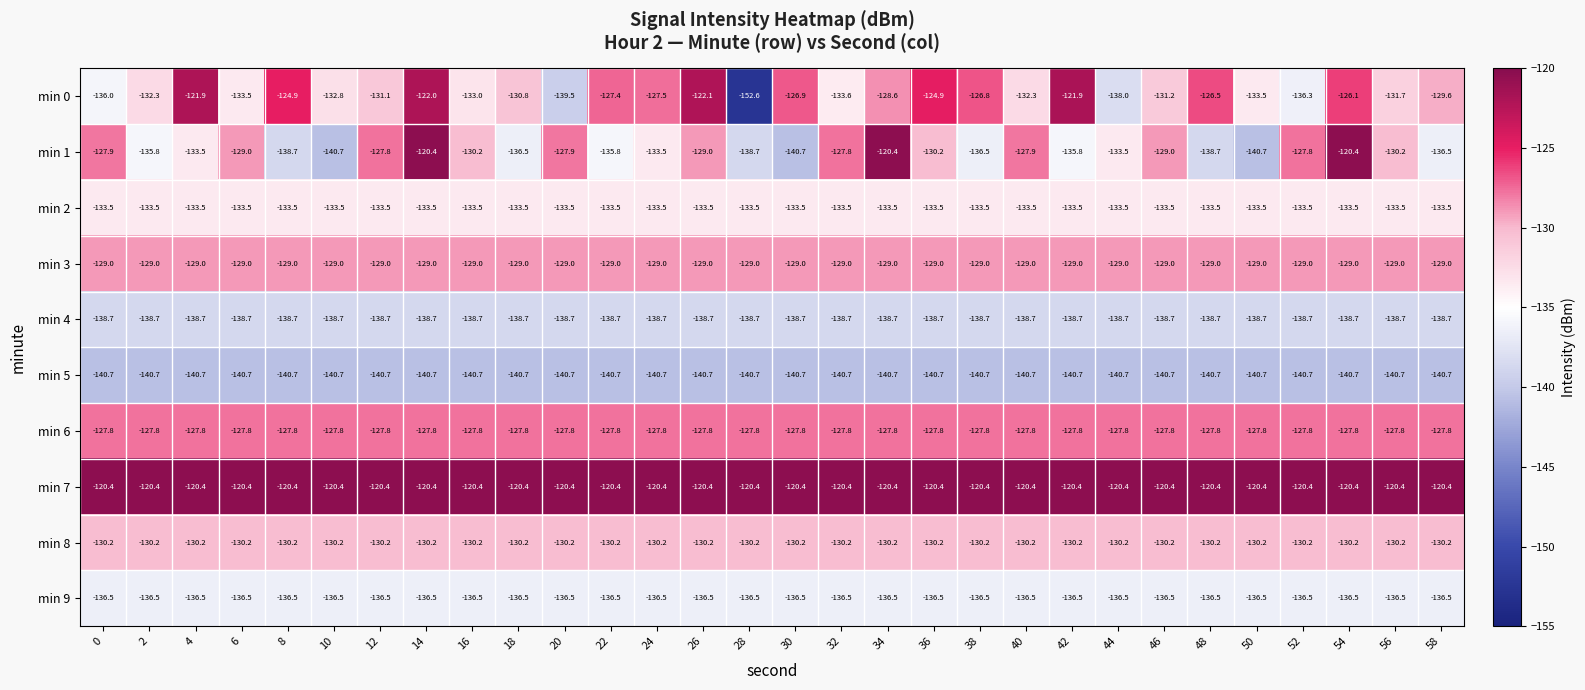

At 0, list the series in order from smallest to largest.

min 5, min 4, min 9, min 0, min 2, min 8, min 3, min 1, min 6, min 7